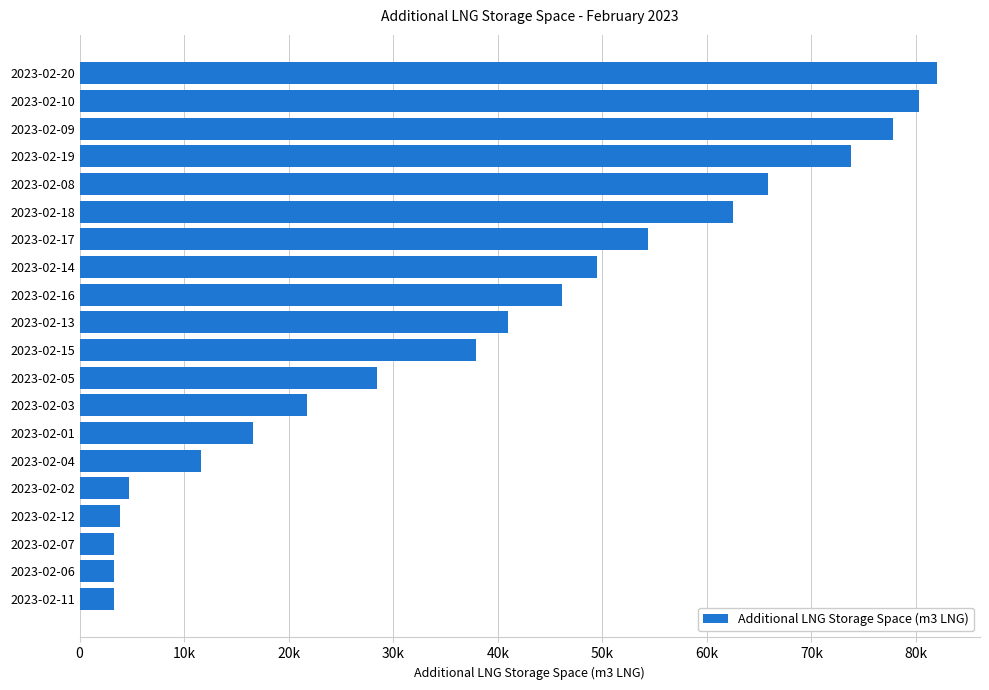

Where does the data first go above 40931?

2023-02-16